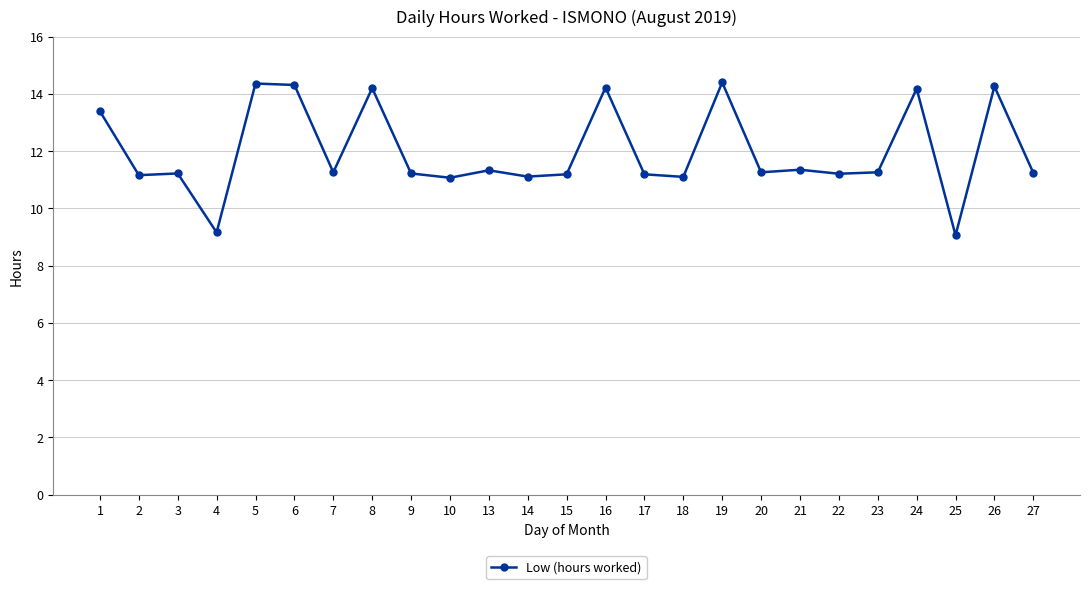

How many lines are shown in the chart?

1